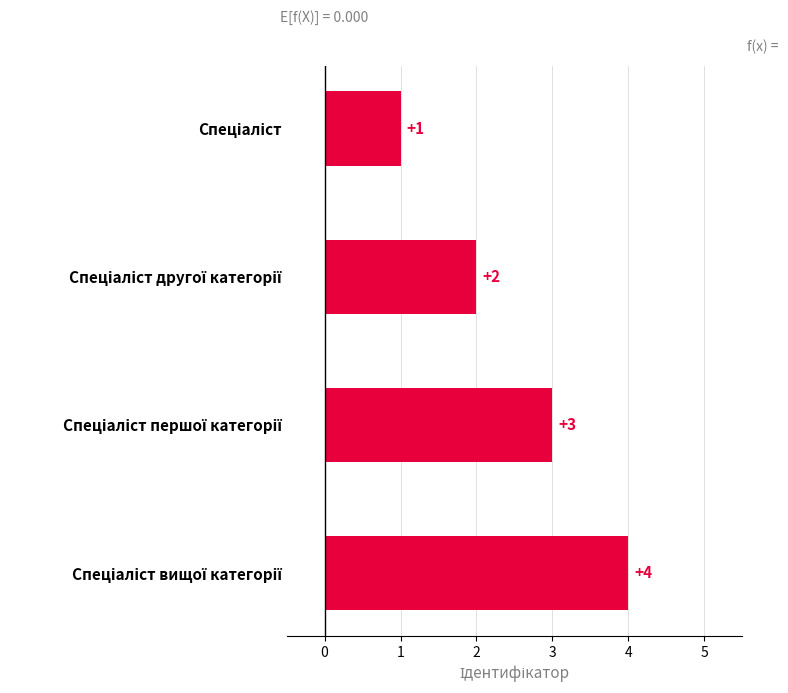

What is the sum of all values?

10